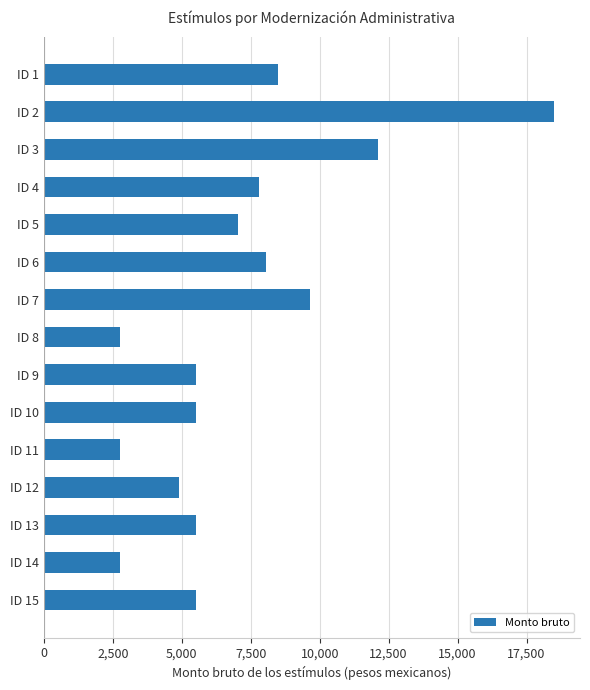

Reading top to bottom, what are all the values shown in this chart?

8491.8	18511.2	12124.5	7802.1	7055.1	8059.8	9633.0	2766.9	5528.4	5528.4	2766.9	4896.6	5528.4	2766.9	5528.4